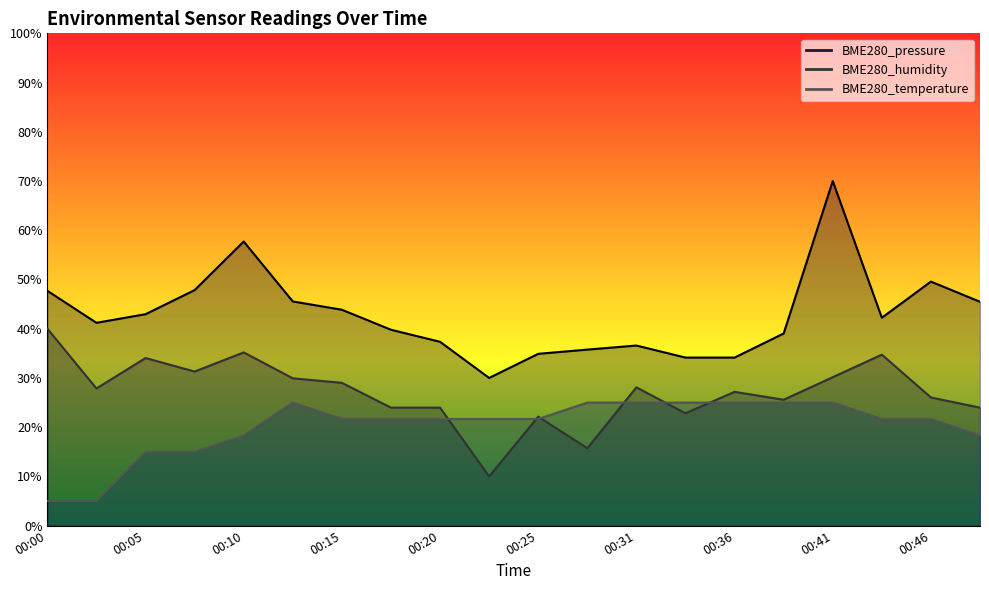

What is the difference between the maximum and minimum values in the BME280_humidity series?

30.0